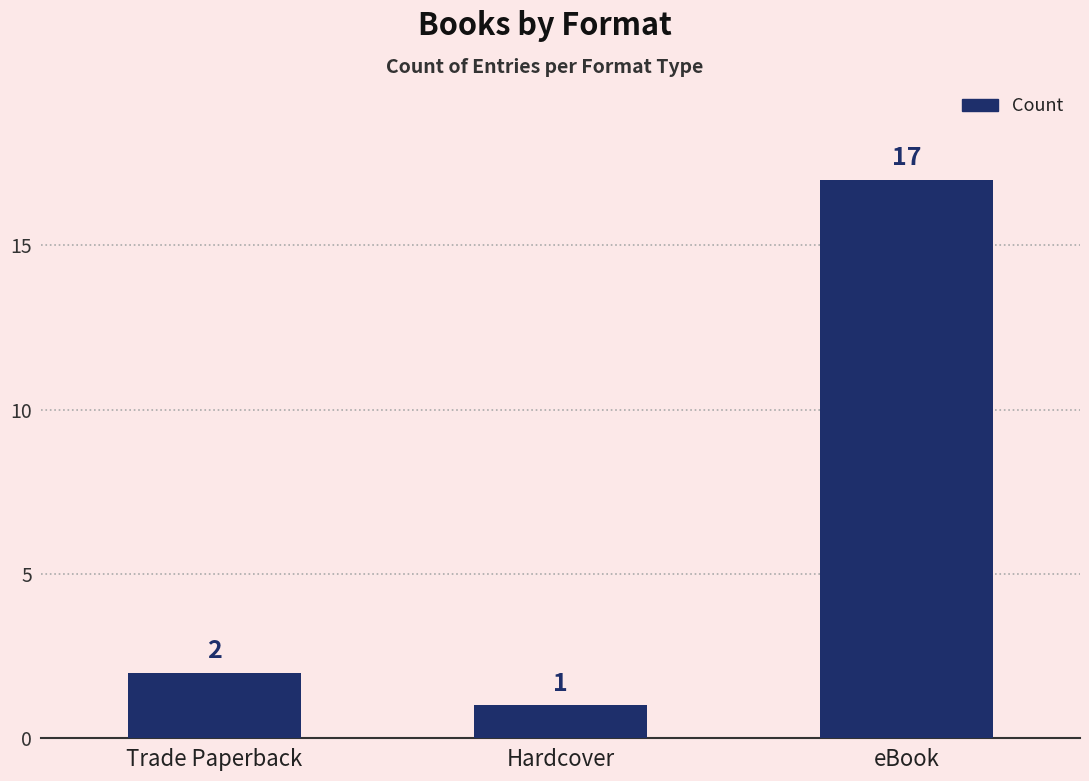

What is the value of the 2nd bar from the left?

1